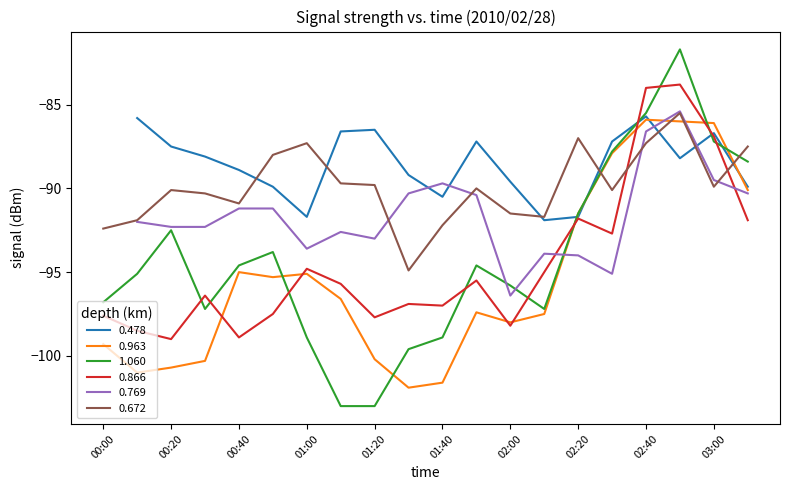

Which series ends up on top after the final intersection of 1.060 and 0.672?

0.672